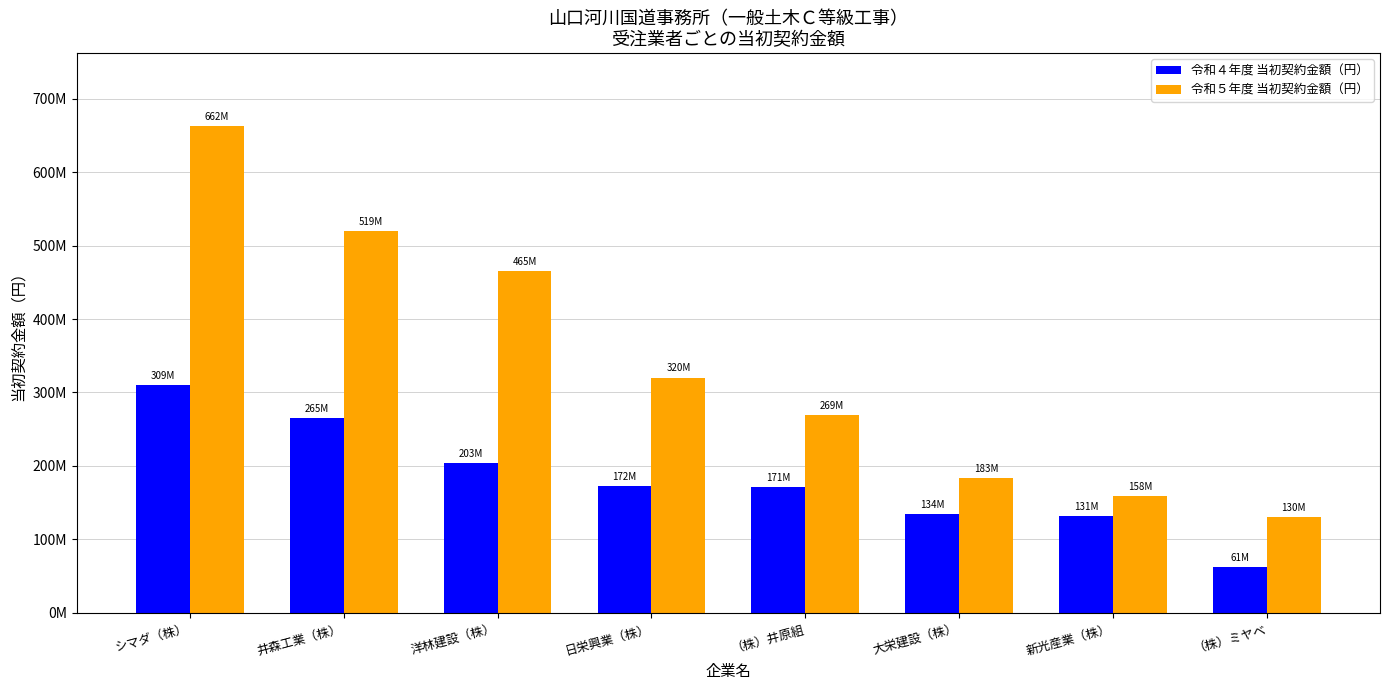

Reading left to right, transcribe all the data shown in this chart.

令和４年度 当初契約金額（円）: シマダ（株）=309430000	井森工業（株）=265100000	洋林建設（株）=203533000	日栄興業（株）=172150000	（株）井原組=171490000	大栄建設（株）=134200000	新光産業（株）=131145000	（株）ミヤベ=61600000
令和５年度 当初契約金額（円）: シマダ（株）=662970000	井森工業（株）=519618000	洋林建設（株）=465091000	日栄興業（株）=320100000	（株）井原組=269500000	大栄建設（株）=183370000	新光産業（株）=158730000	（株）ミヤベ=130460000